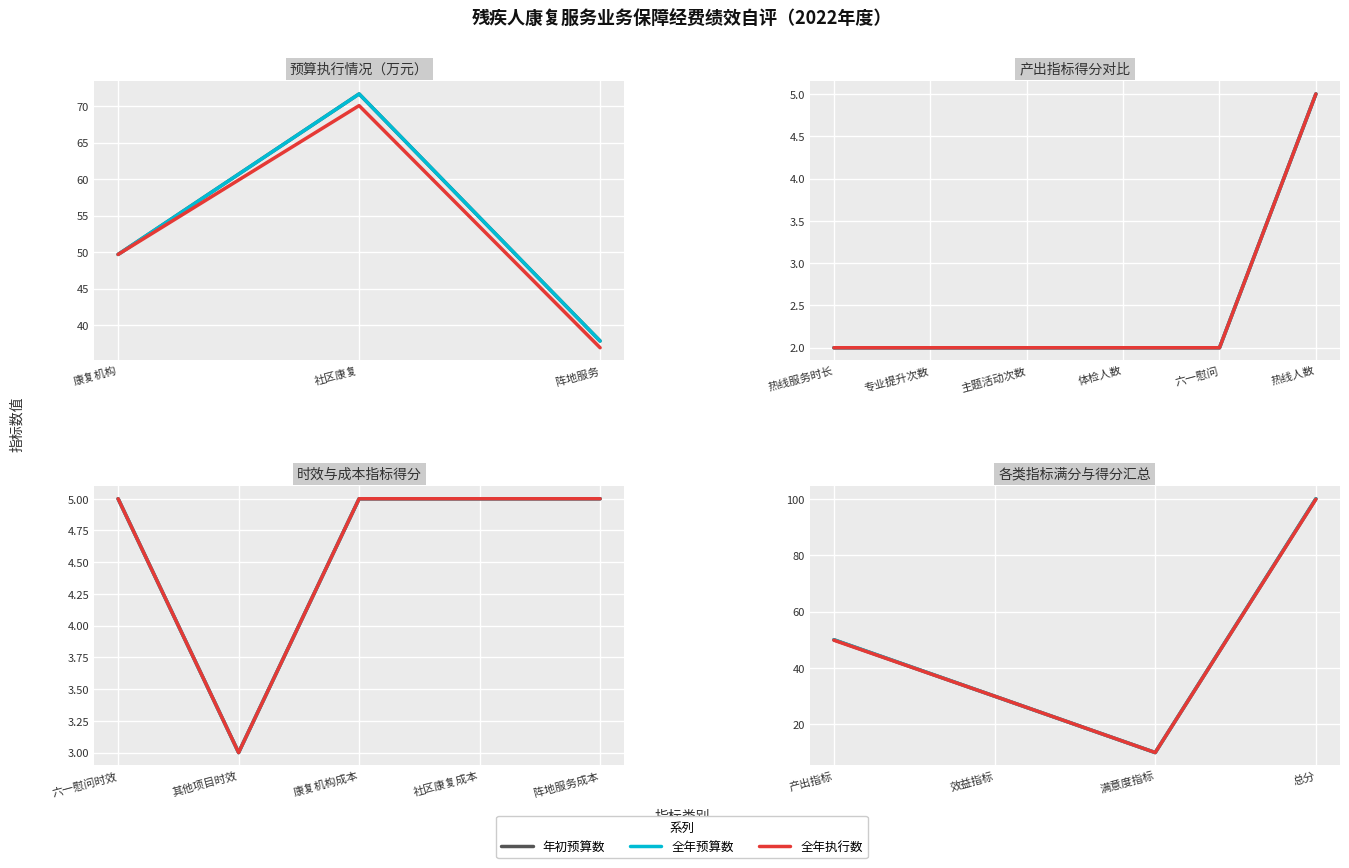

Between 效益指标 and 满意度指标, which is larger?

效益指标